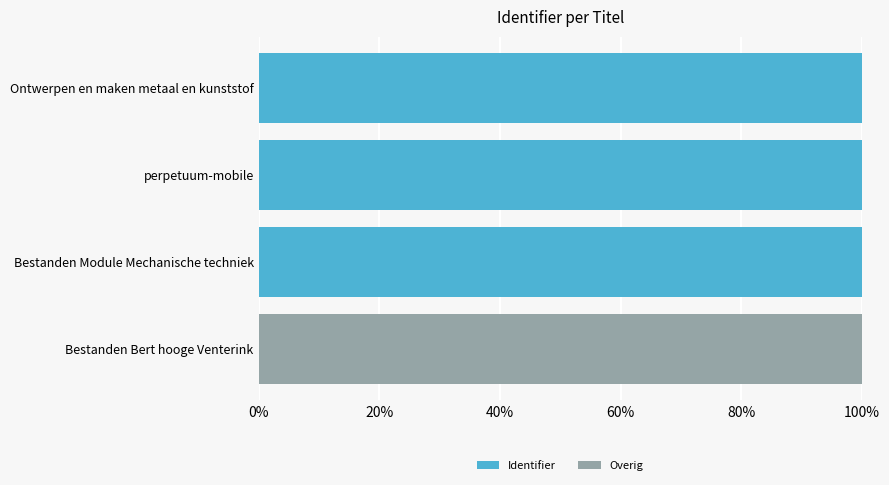

Is it true that Identifier equals 100.0 at perpetuum-mobile?

True